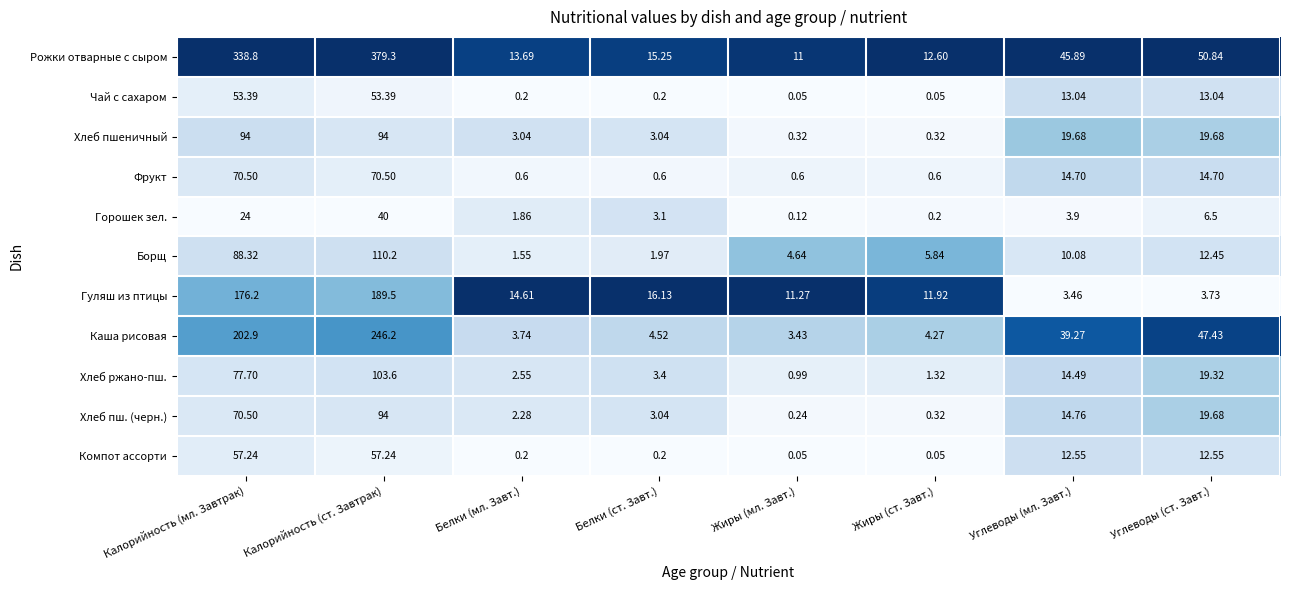

Which series has the largest total across all categories?

Рожки отварные с сыром